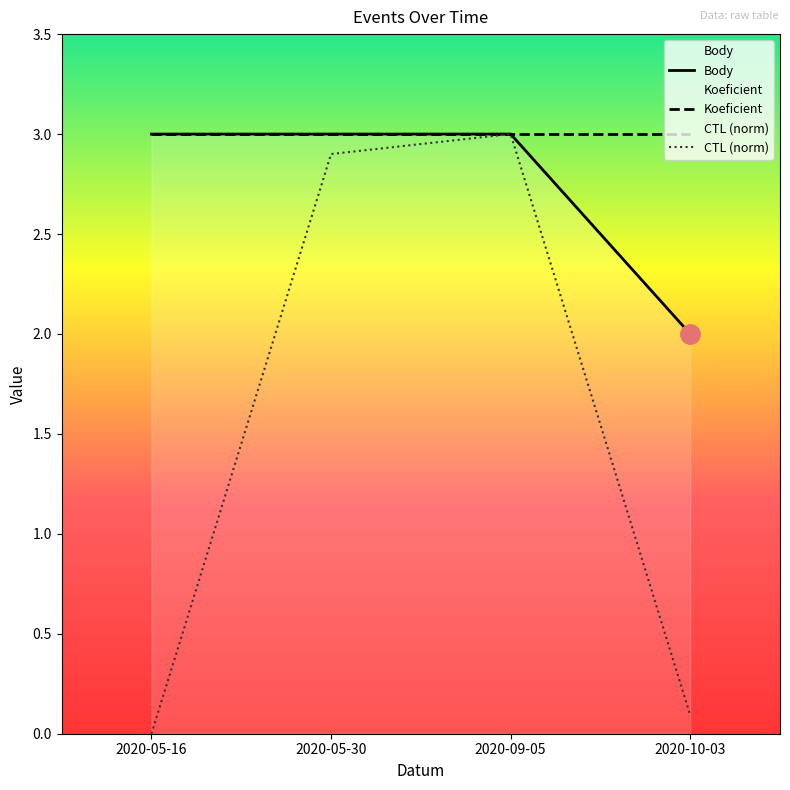

Reading right to left, what are all the values shown in this chart?

CTL: 0.1	3.0	2.9	0.0
Body: 2.0	3.0	3.0	3.0